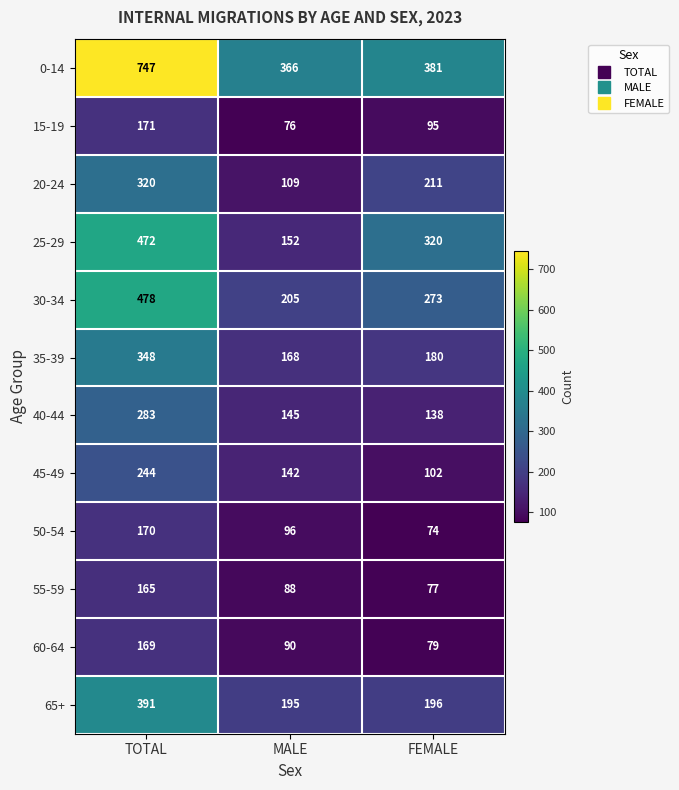

The 15-19 series shows 95 at FEMALE. True or false?

True